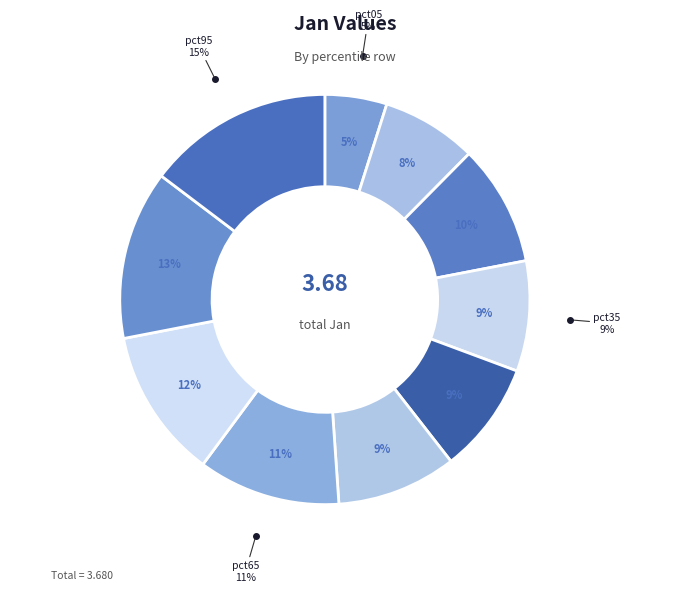

Does any single category account for the majority?

No